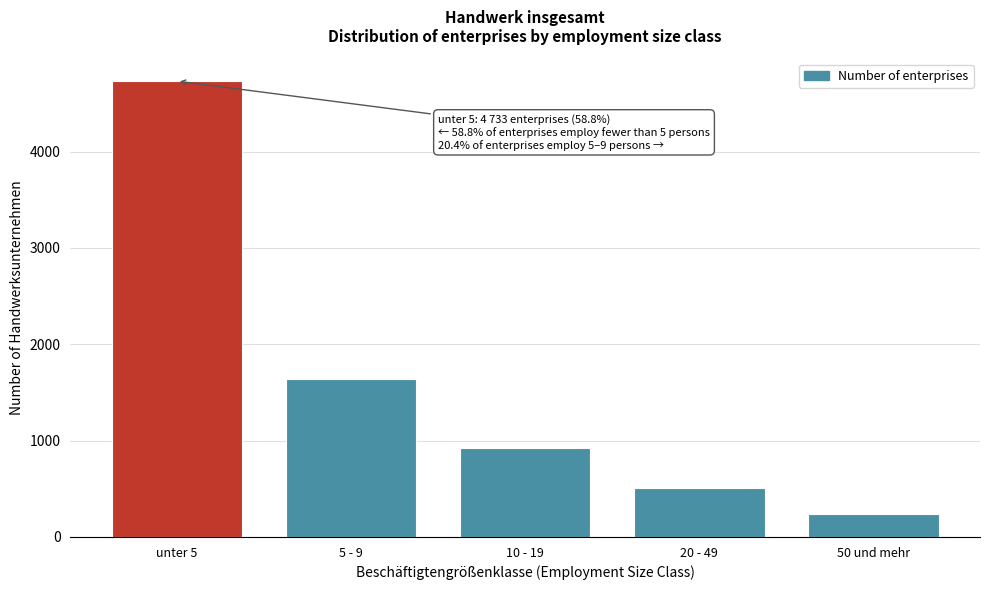

Reading left to right, list all the values displayed in this chart.

unter 5=4733	5 - 9=1644	10 - 19=920	20 - 49=513	50 und mehr=235